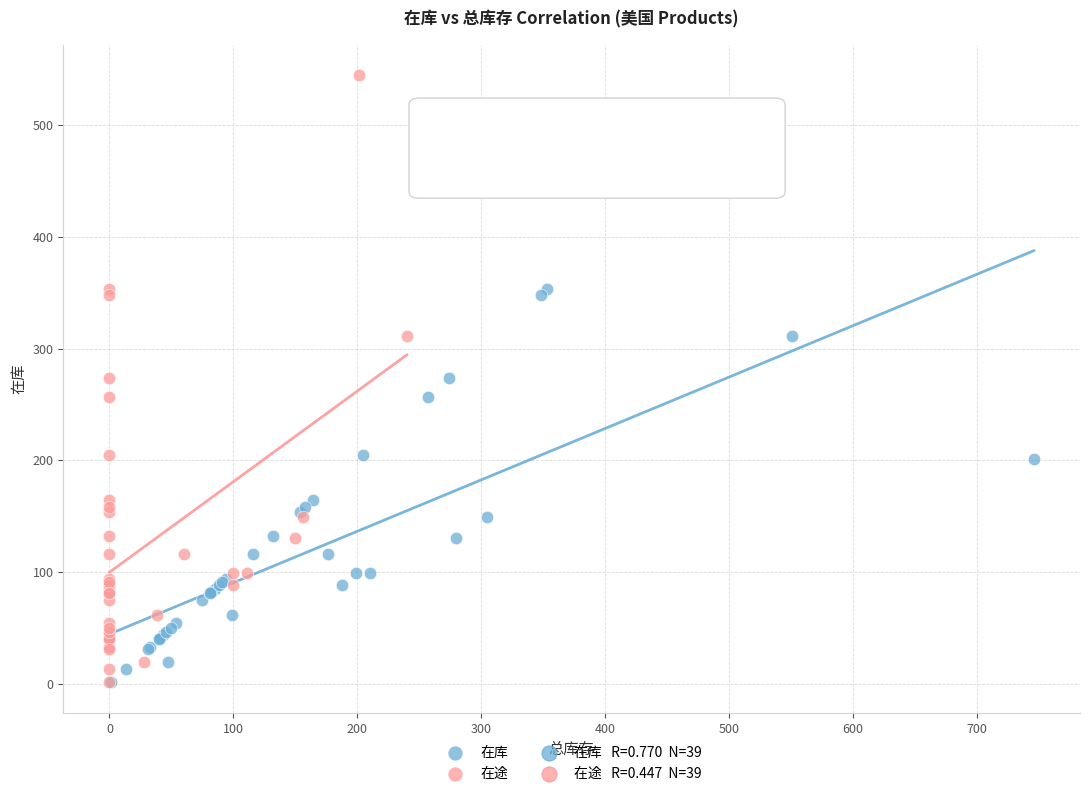

Which series contains the highest Y value?

在途